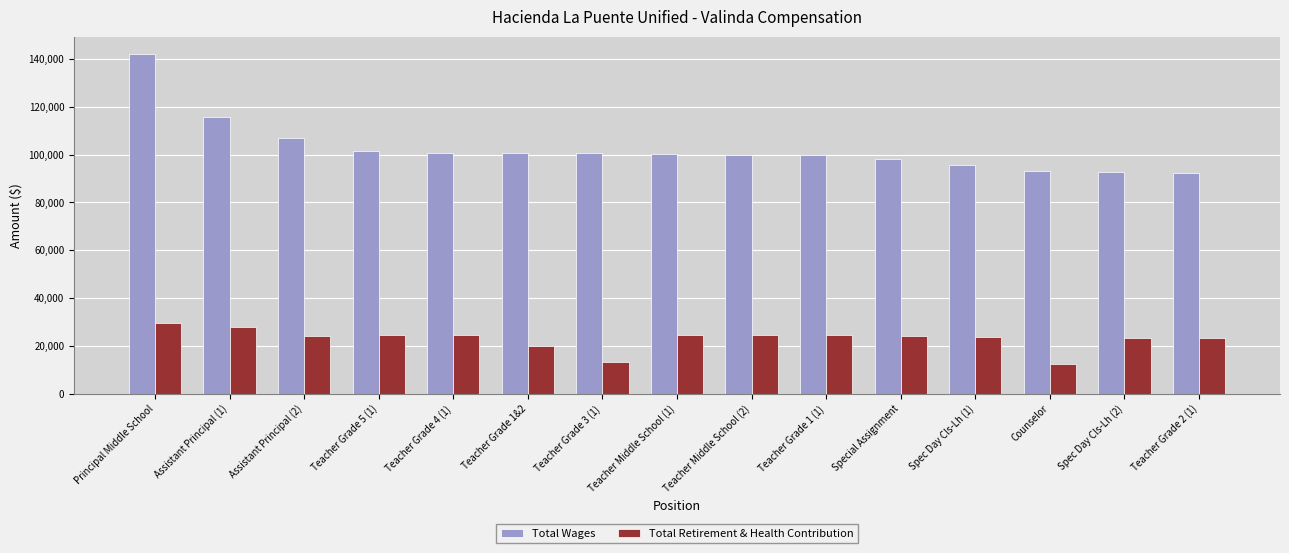

Rank the series by their average value, from lowest to highest.

Total Retirement & Health Contribution, Total Wages